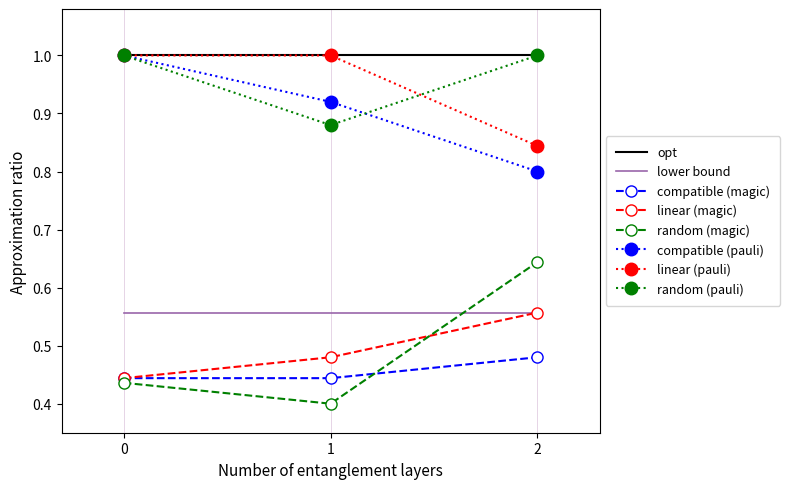

What is the total value across all series at 0?

5.9